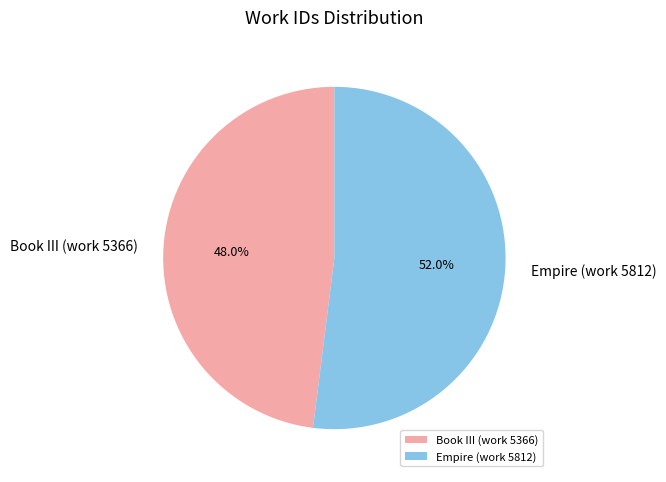

To the nearest percent, what is the difference between the Book III (work 5366) and Empire (work 5812) slice percentages?

4%